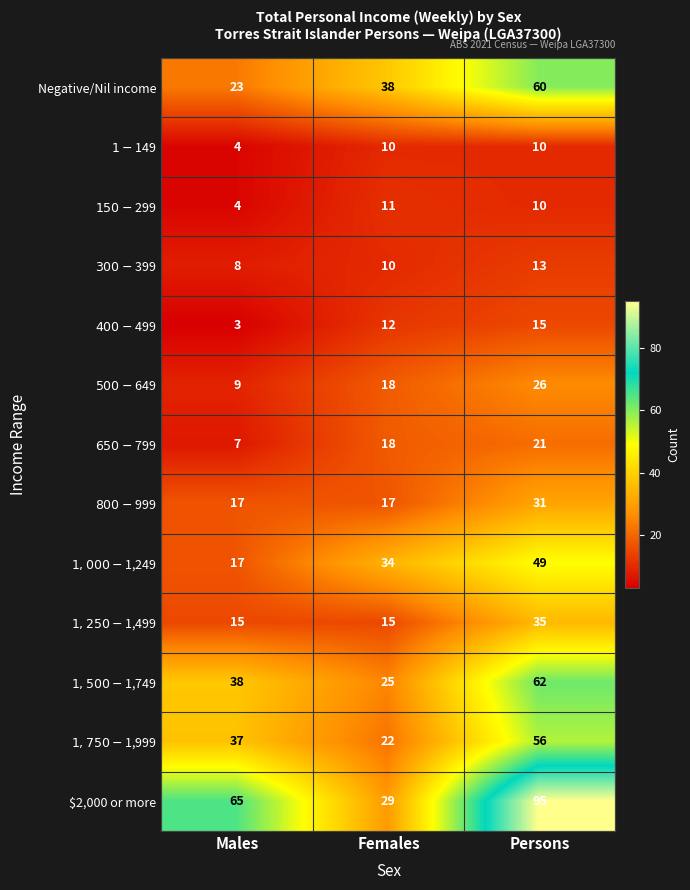

What is the difference between the second highest and minimum values in the $2,000 or more series?

36